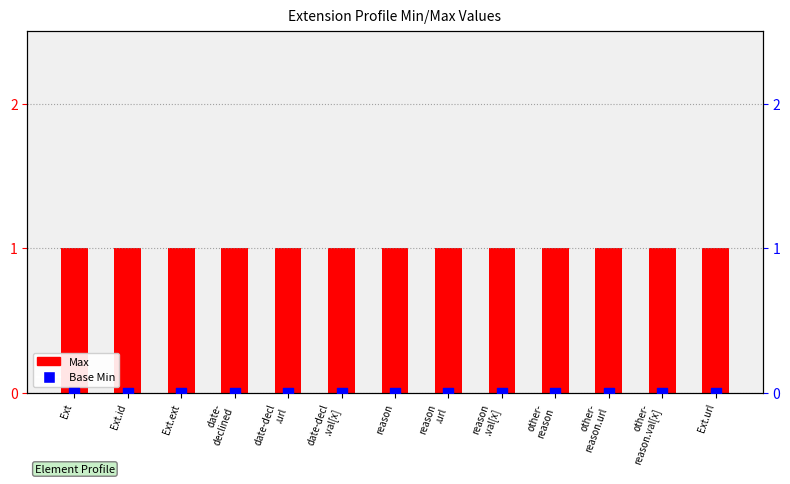

Is the value of Base Min at reason
.url greater than the value of Max at Ext?

No